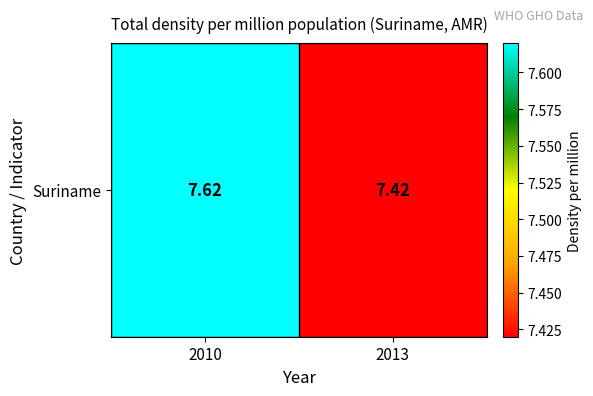

What is the sum of the values at 2013 and 2010?

15.0